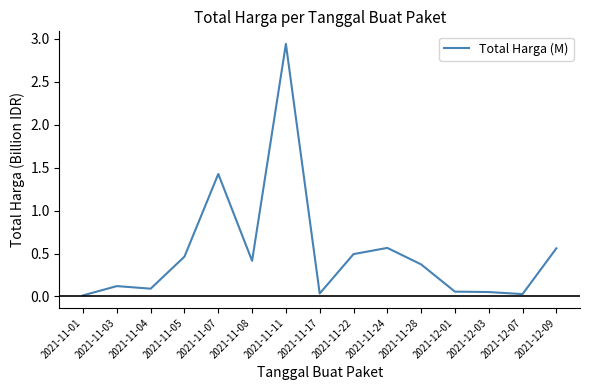

Which label corresponds to the largest value in the chart?

2021-11-11